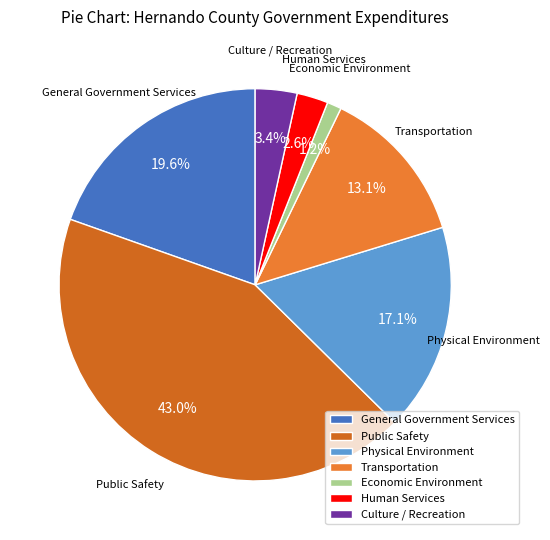

How many slices are in this pie chart?

7